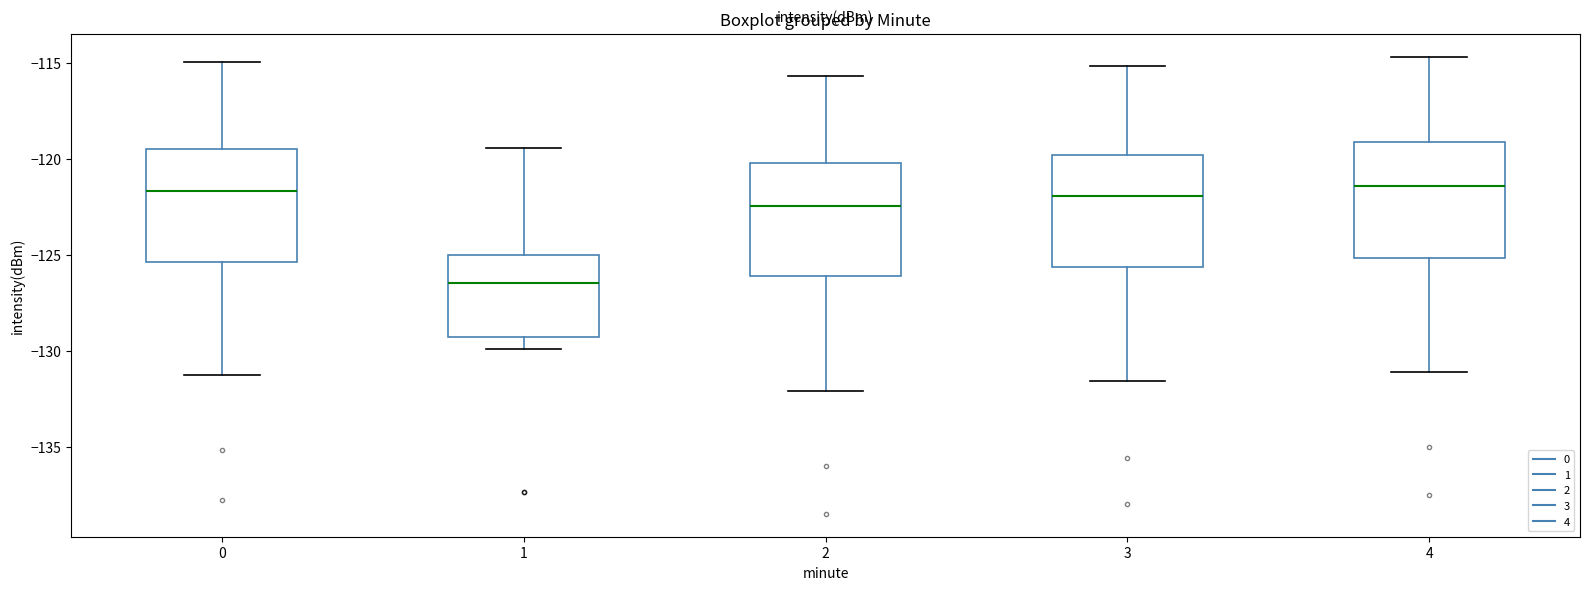

Reading left to right, read every box against the y-axis: the position of its median line, the range the box covers, and the ends of its whiskers. The values are not printed on the chart, so give them approximately, as read against the axis.

0: median -121.5, box -125.5 to -119.5, whiskers -131.5 to -115.0
1: median -126.5, box -129.5 to -125.0, whiskers -130.0 to -119.5
2: median -122.5, box -126.0 to -120.0, whiskers -132.0 to -115.5
3: median -122.0, box -125.5 to -120.0, whiskers -131.5 to -115.0
4: median -121.5, box -125.0 to -119.0, whiskers -131.0 to -114.5